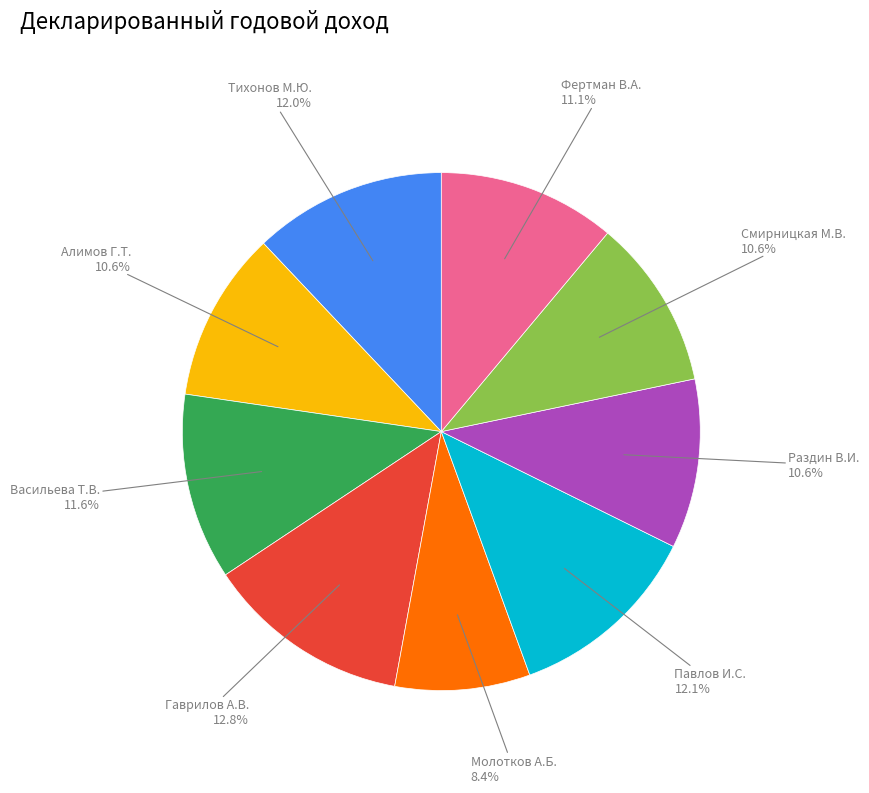

How many slices are in this pie chart?

9